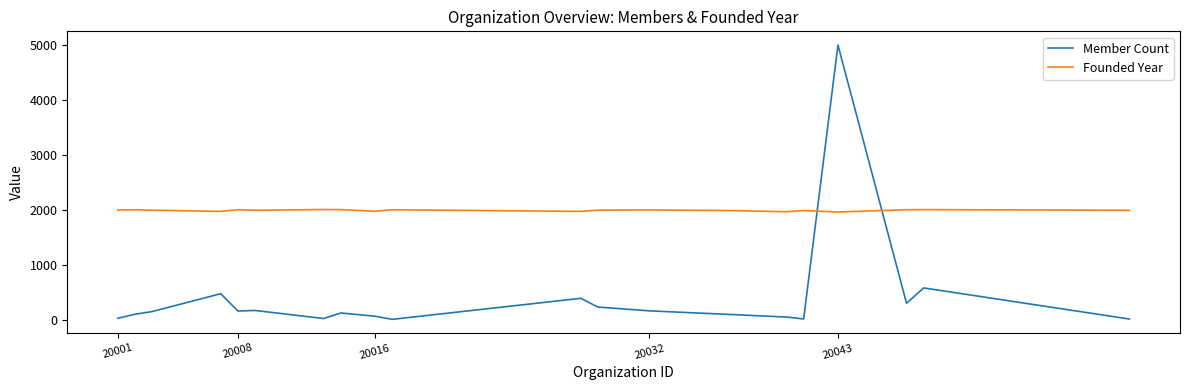

Does the chart have visible grid lines?

No